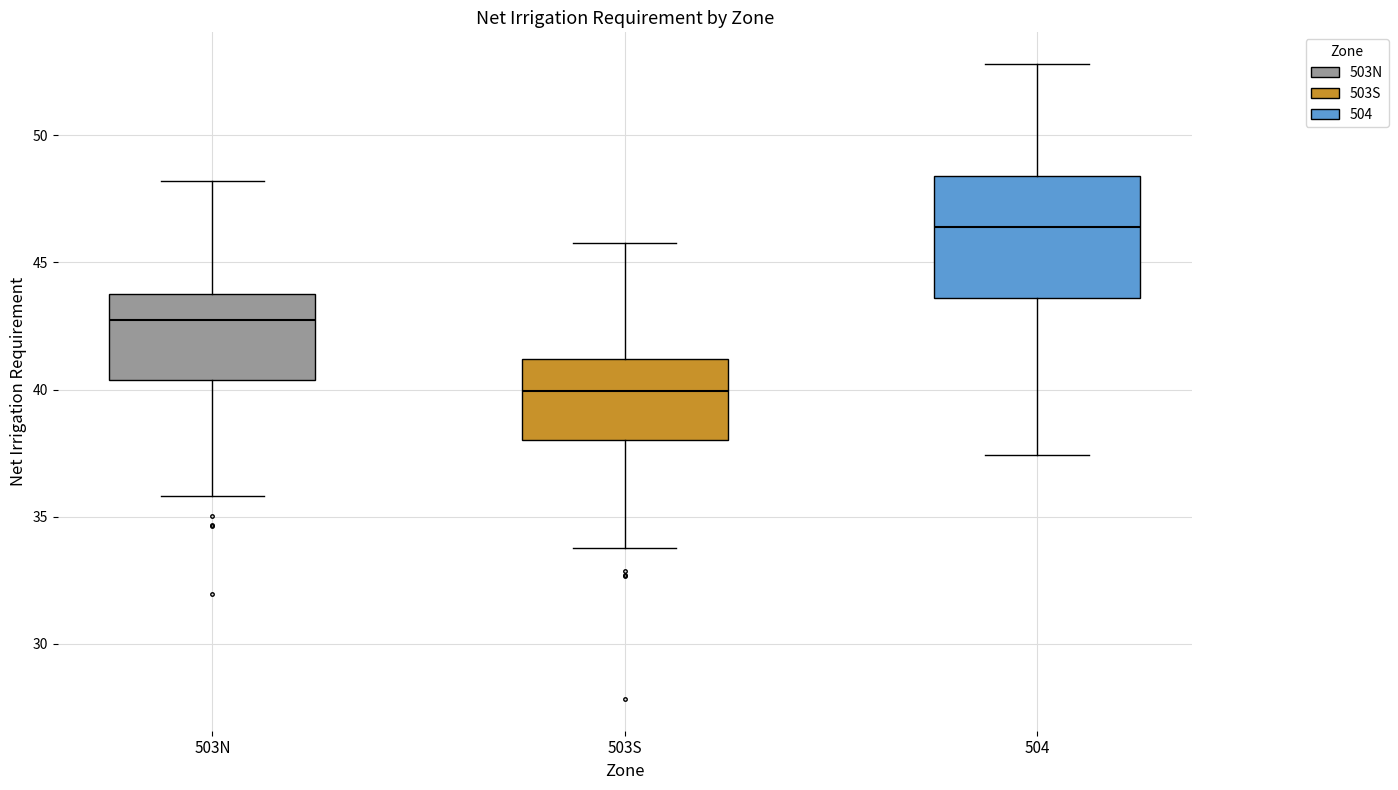

Which box is the tallest, from its lower edge to its upper edge?

504